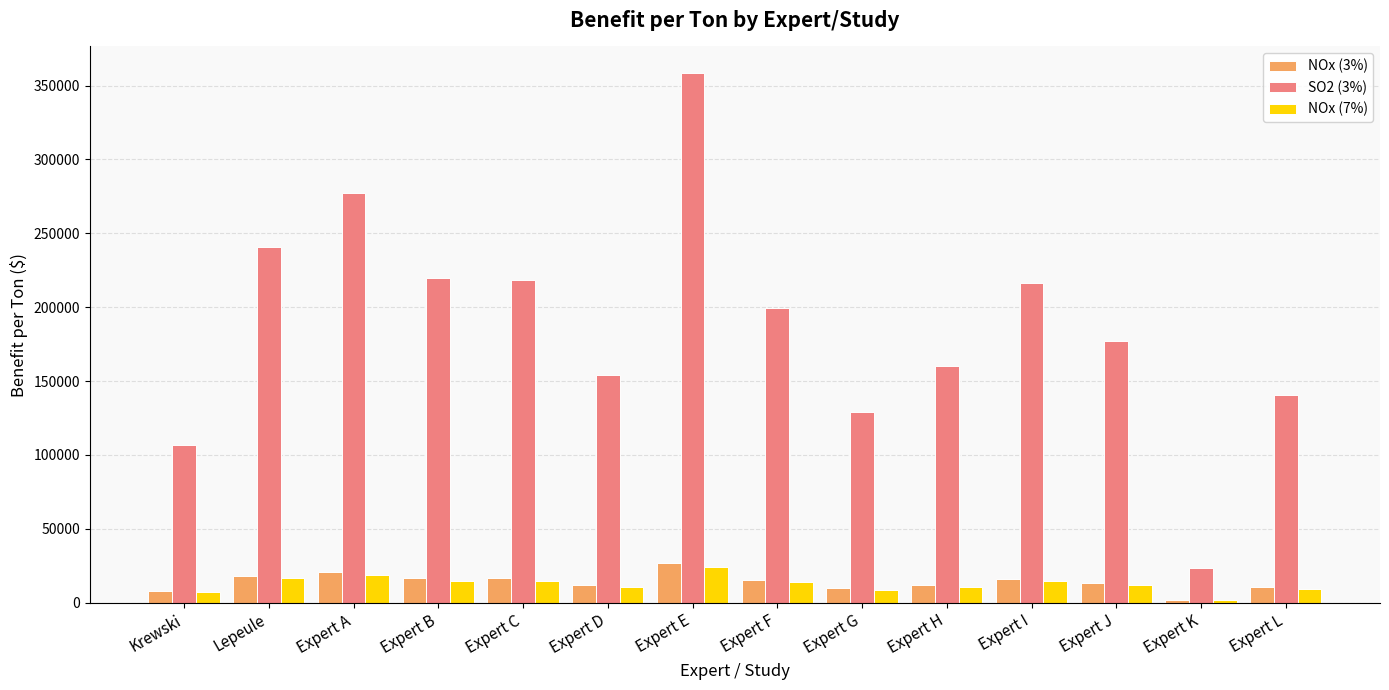

Is it true that SO2 (3%) equals 87362 at Expert D?

False